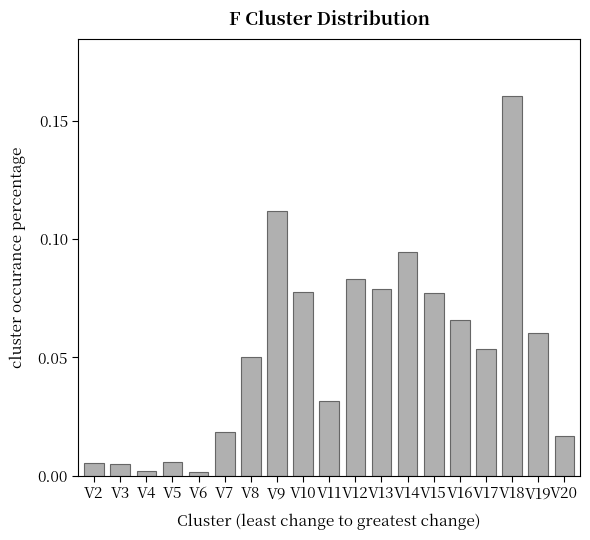

True or false: the data shows 0.0 at V2.

True